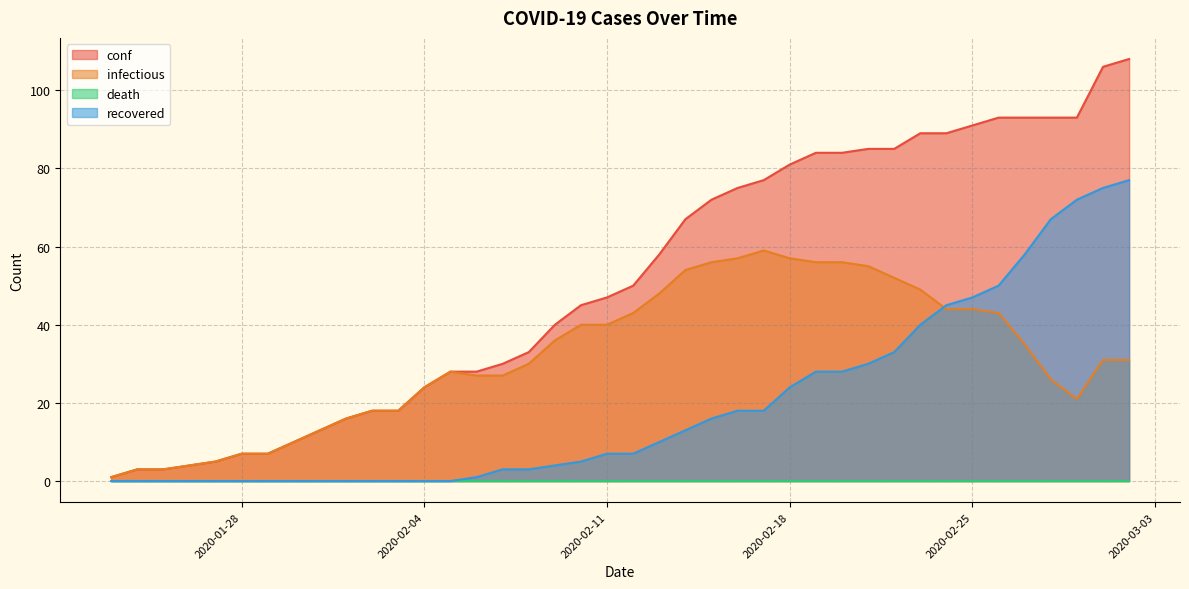

What is the average value of the recovered series?

19